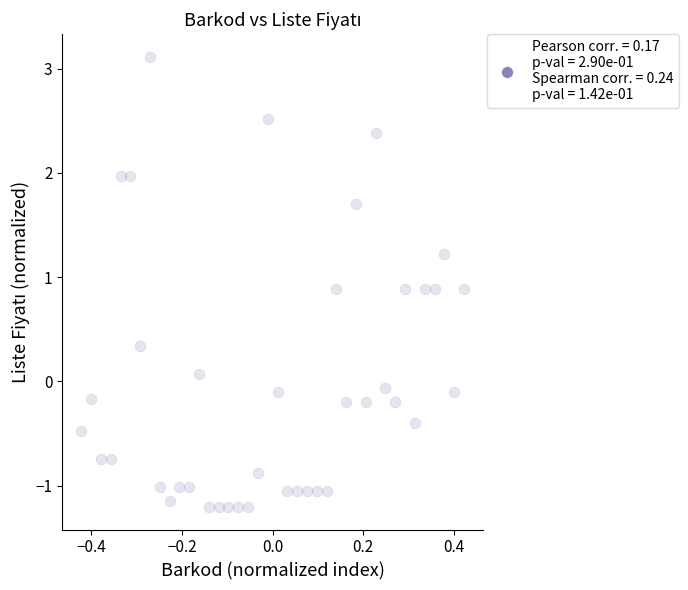

What is the range of Y values (max minus min)?

4.3